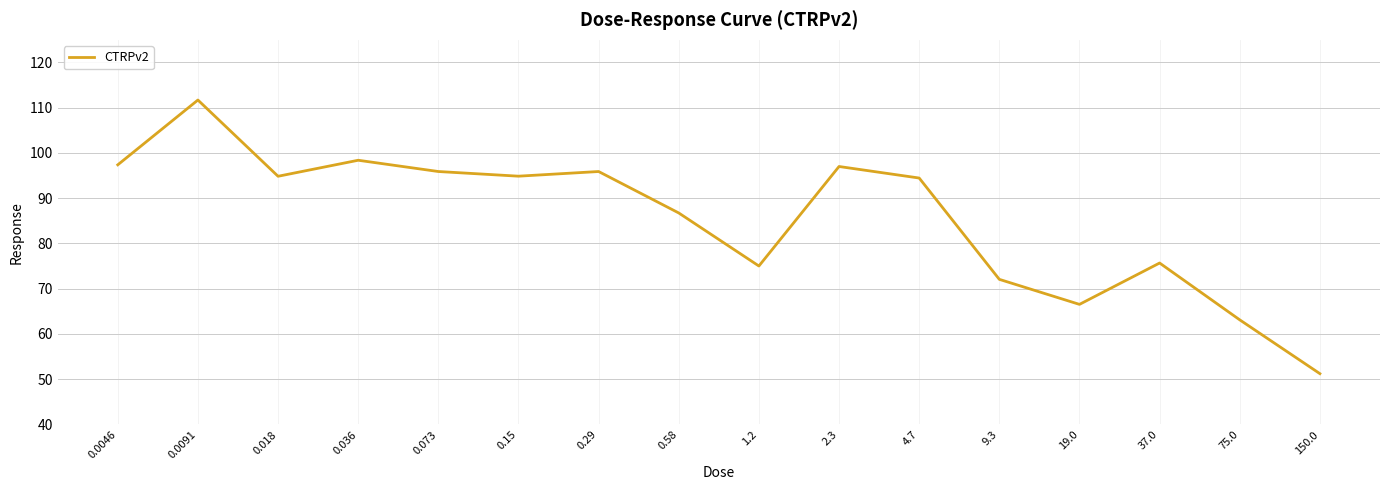

What position from the right is 0.018?

14